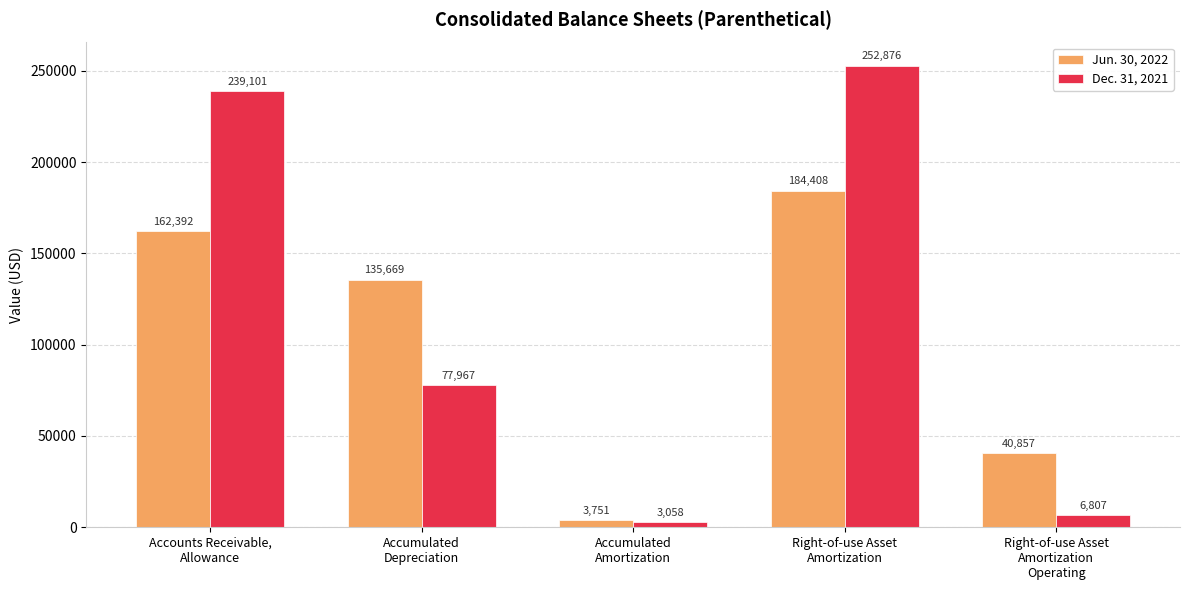

What is the average value of the Dec. 31, 2021 series?

115962